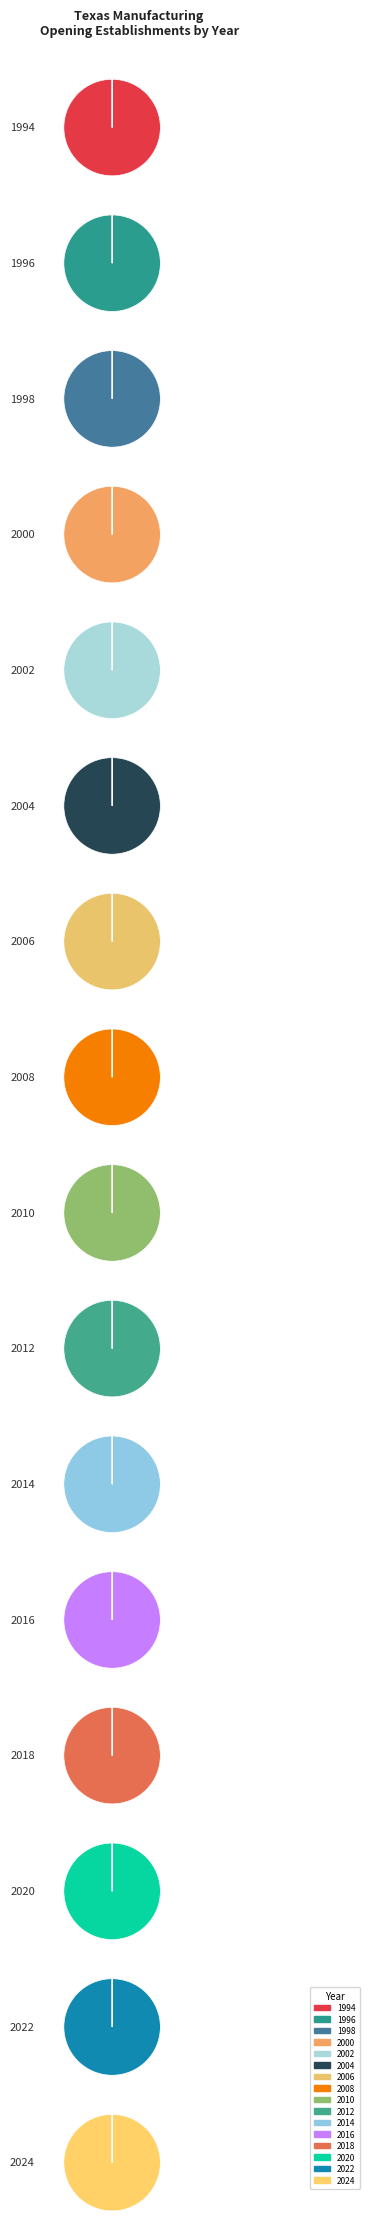

What is the smallest slice in the pie chart?

1994